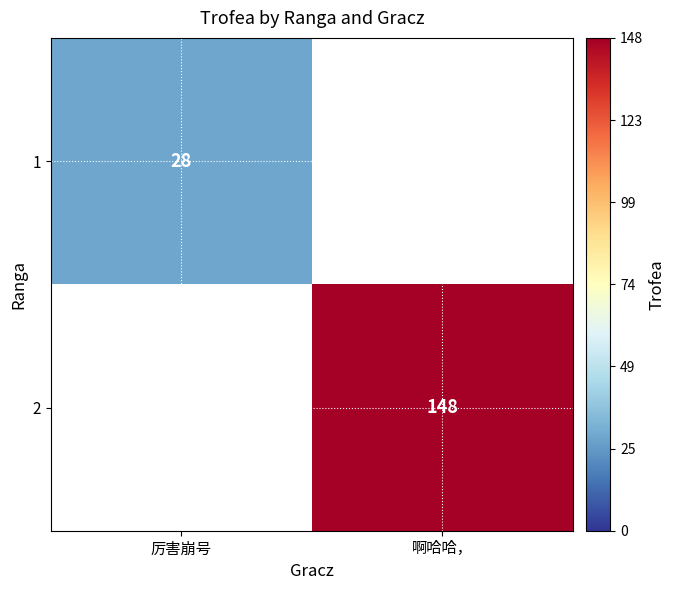

True or false: 2 has a value of 37 at 啊哈哈，.

False